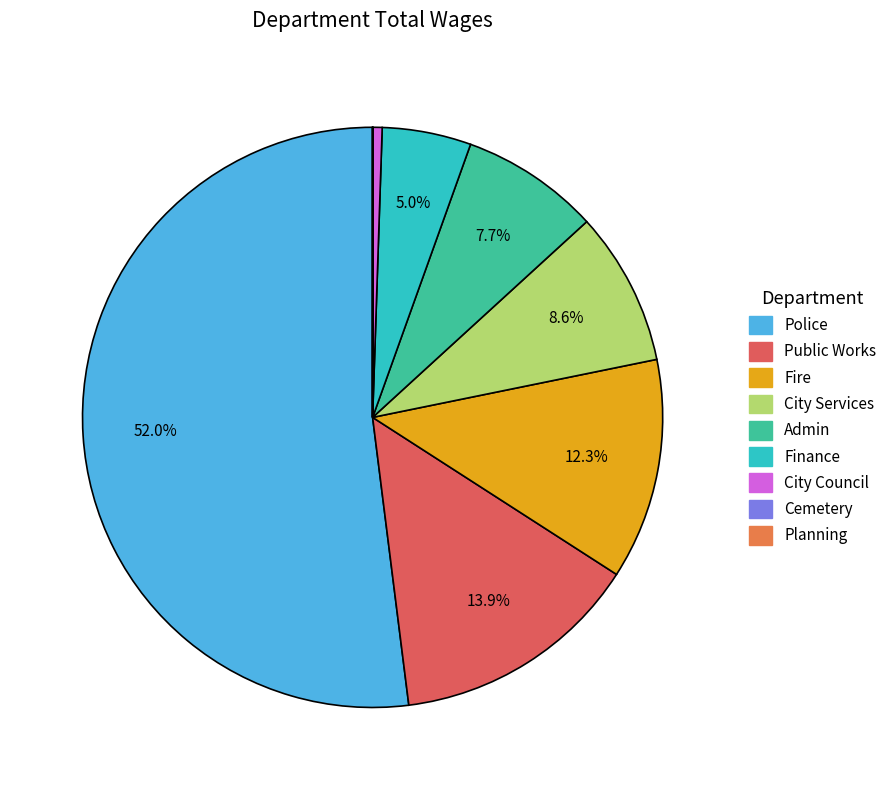

Which category has the smallest portion of the pie?

Planning